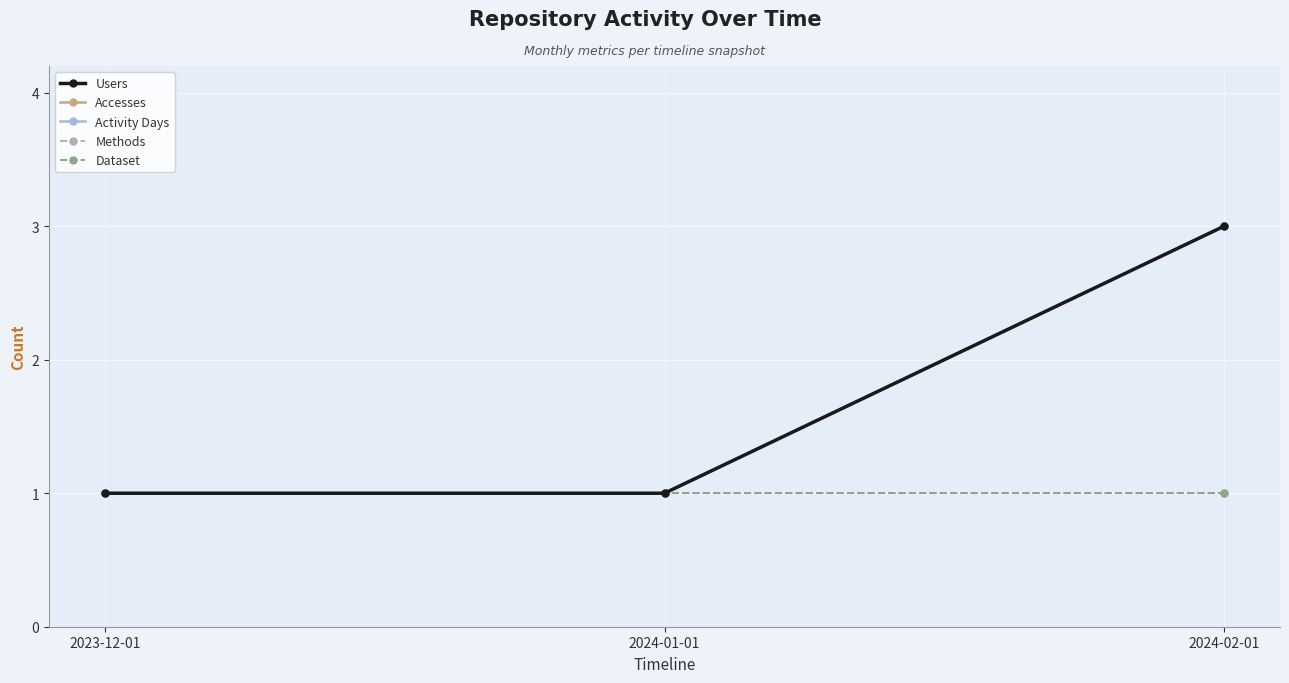

What is the difference between the maximum and minimum values in the Users series?

2